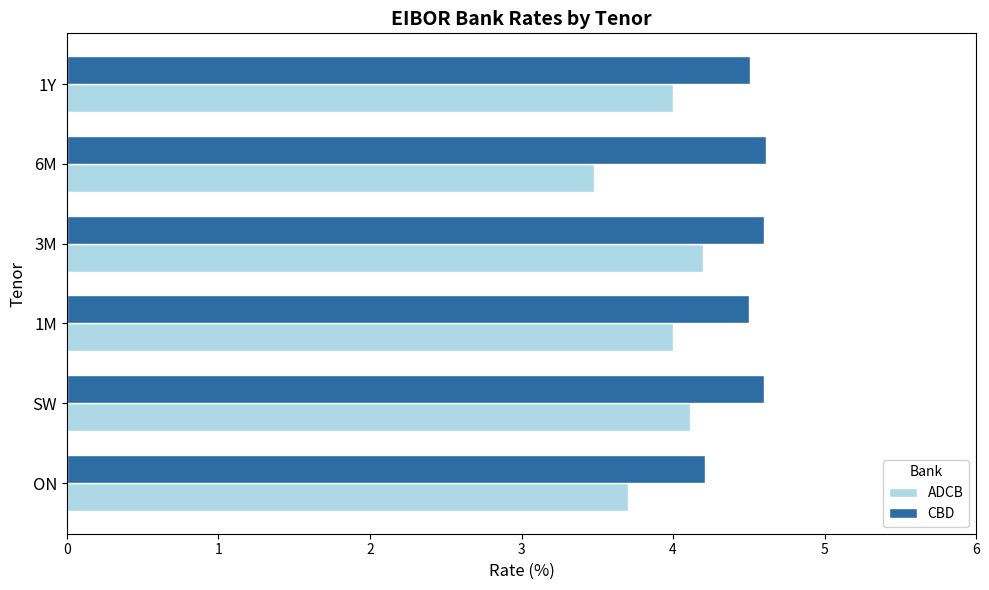

What is the average value of the ADCB series?

3.9